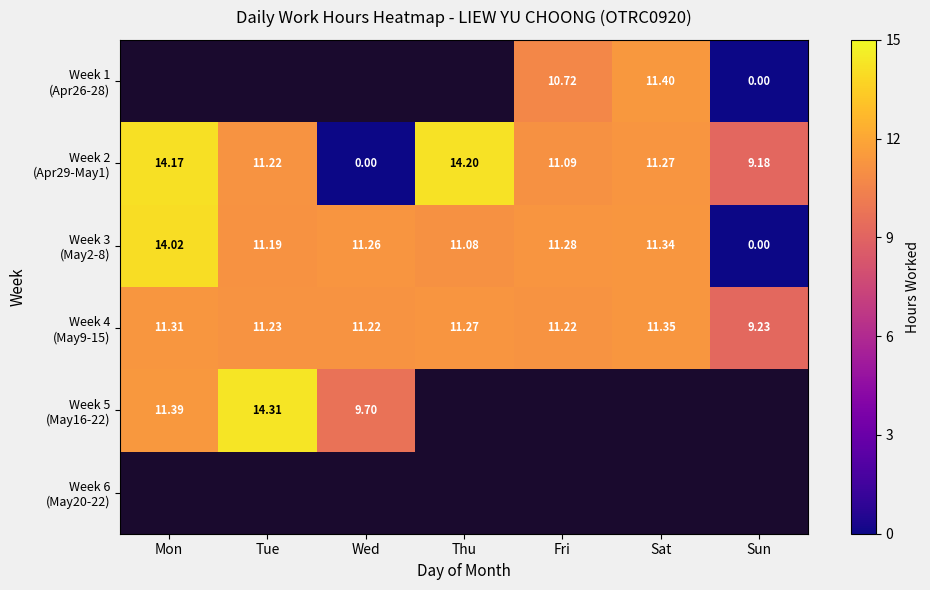

At which label is Week 5 (May16-22) closest to 12?

Mon